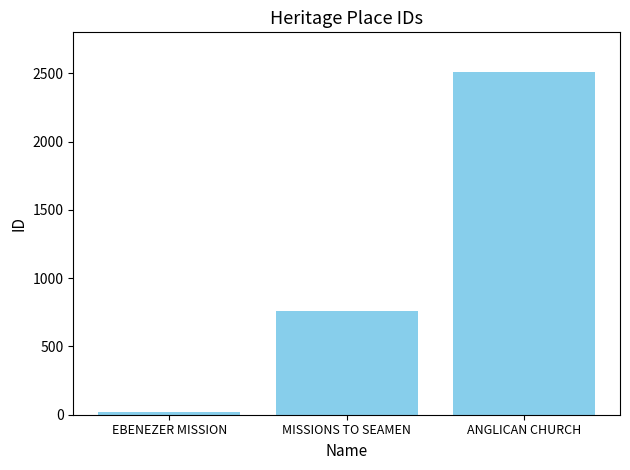

What is the label of the 2nd bar from the left?

MISSIONS TO SEAMEN